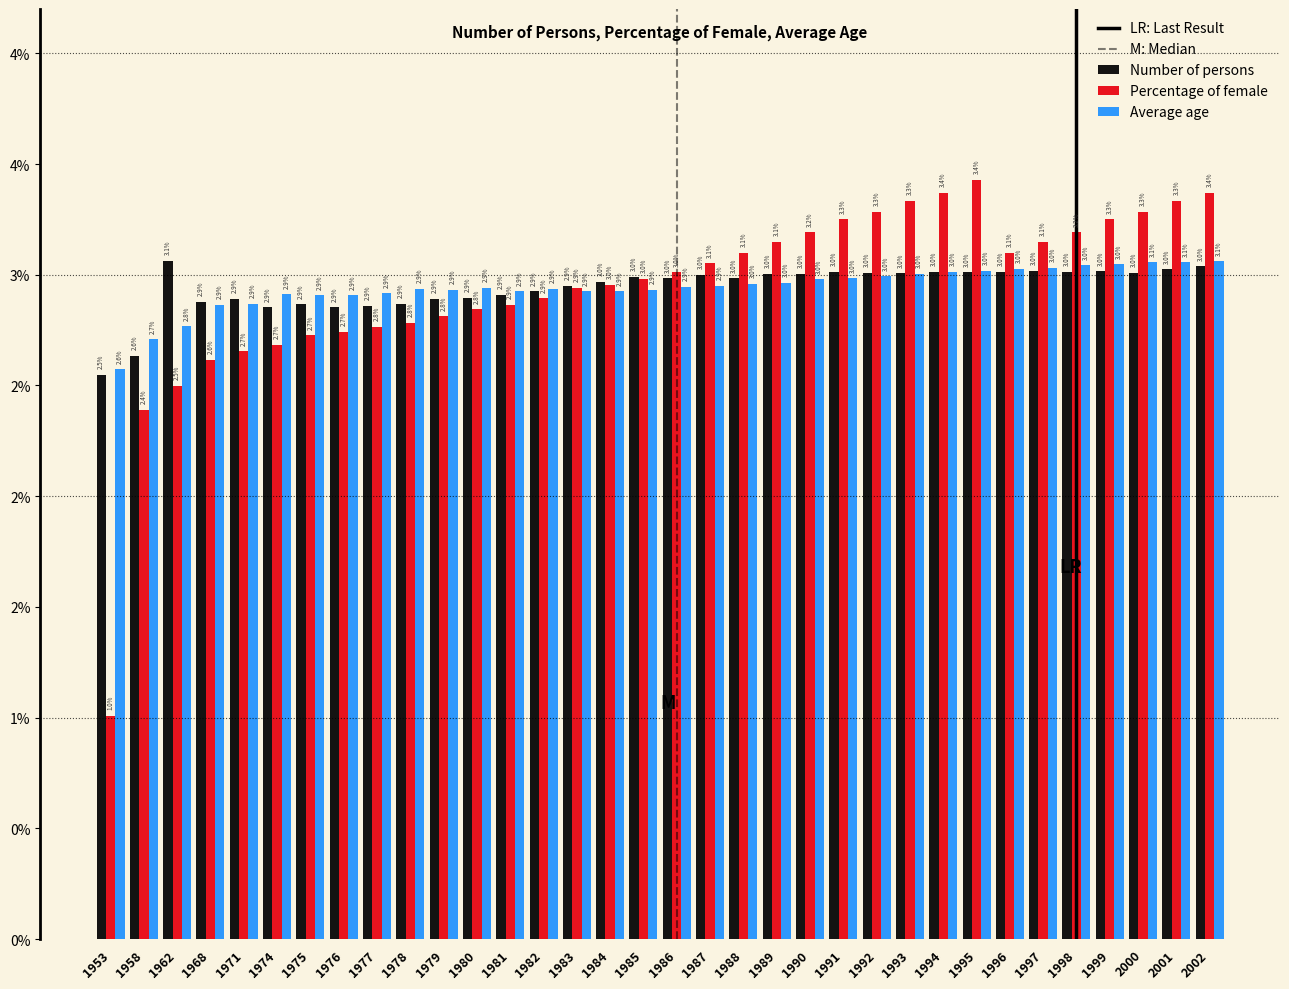

Does the chart contain stacked bars?

No